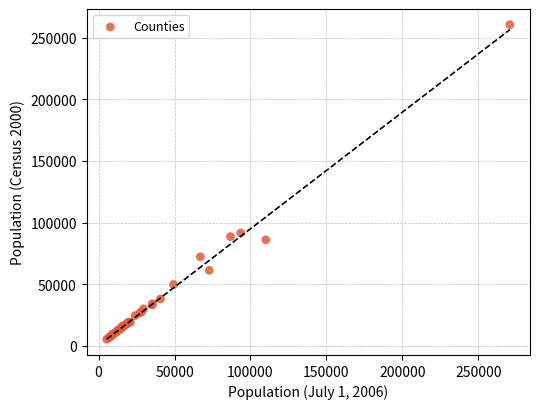

What Y value in the scatter plot is closest to 132931?

91545